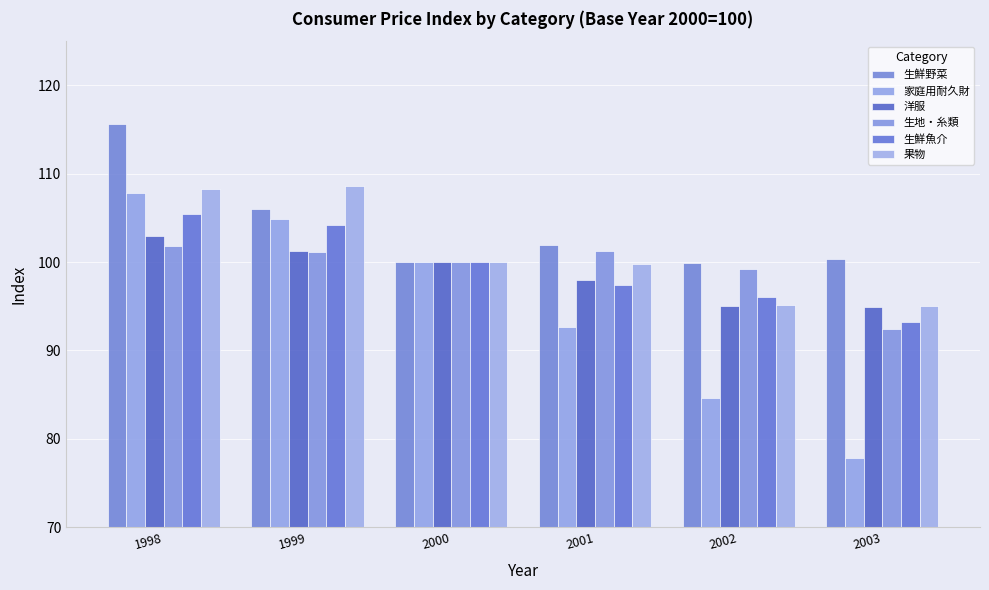

What is the average value of the 生地・糸類 series?

99.3